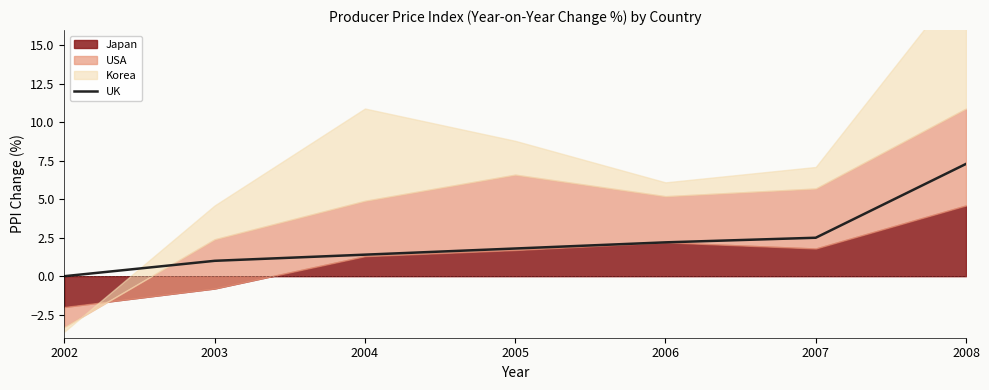

Does the chart have visible grid lines?

No